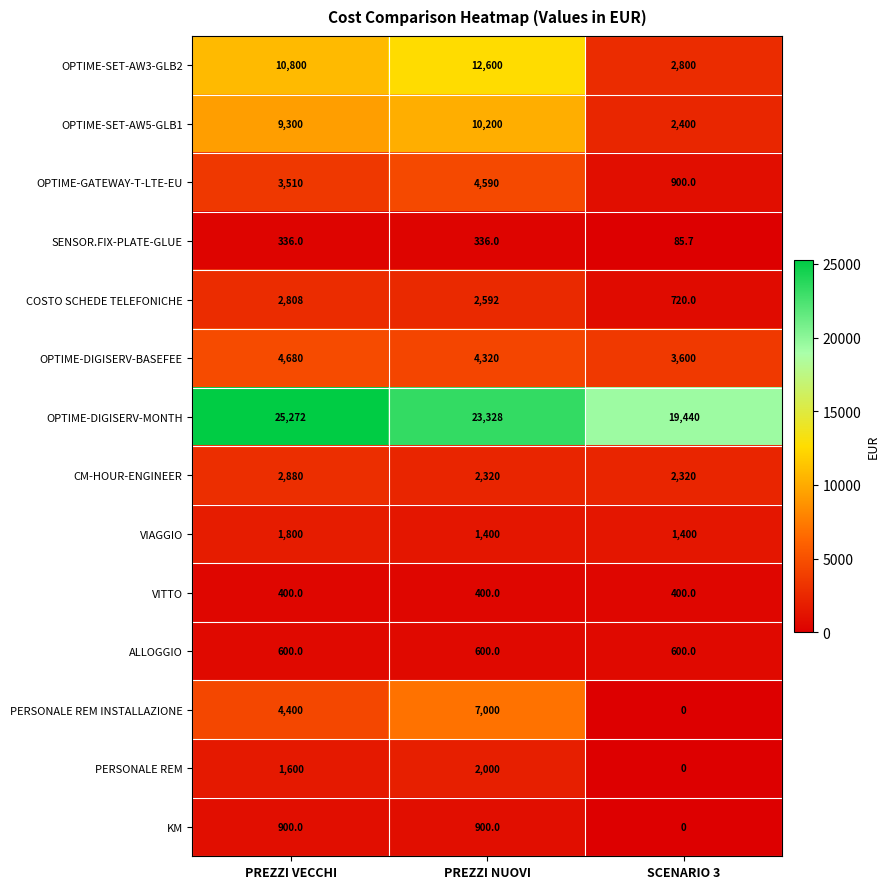

The OPTIME-SET-AW3-GLB2 series shows 2800.0 at SCENARIO 3. True or false?

True